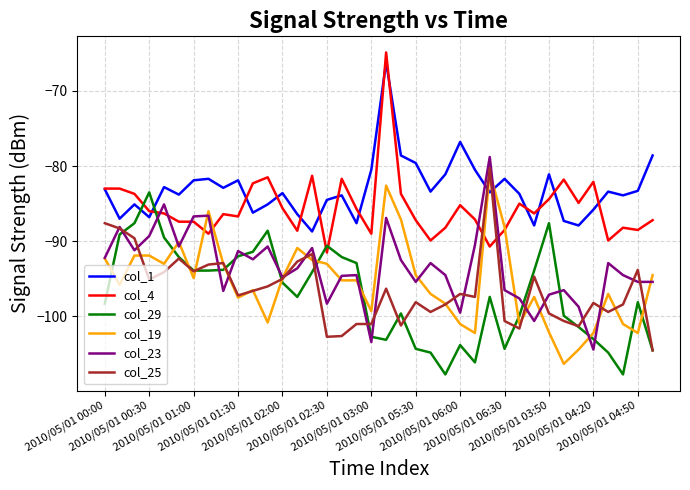

How many lines are shown in the chart?

6